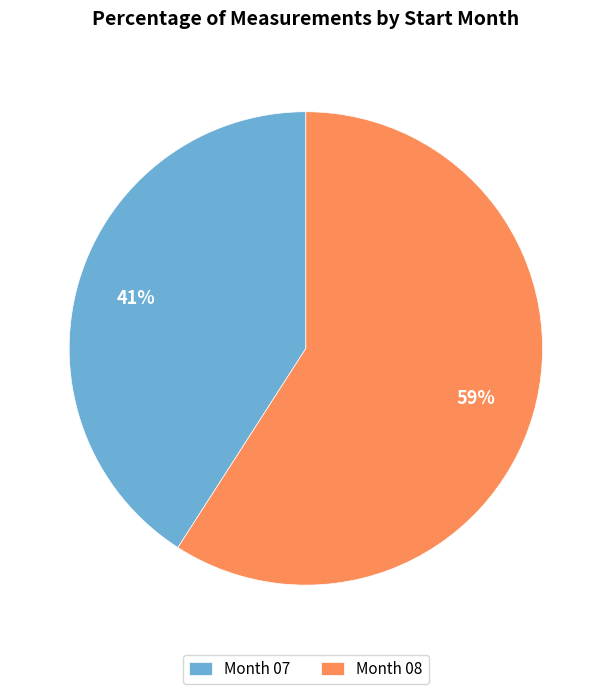

Which category has the smallest portion of the pie?

Month 07